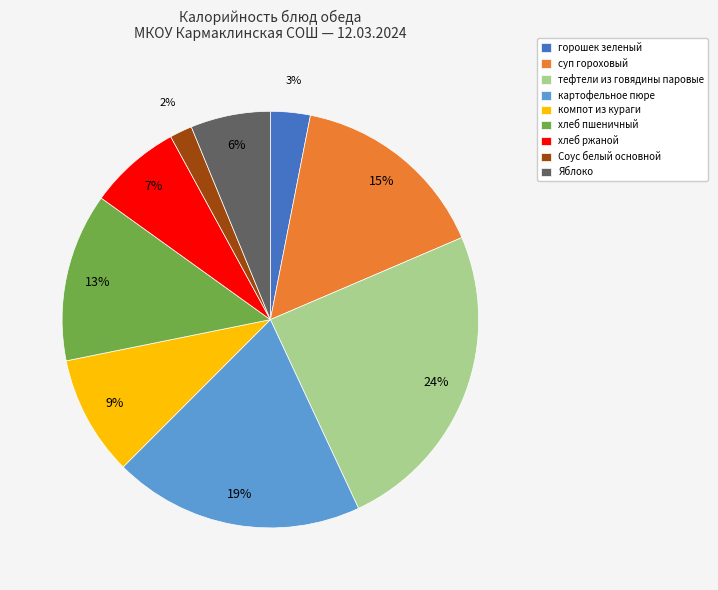

What is the ratio of the value at компот из кураги to the value at горошек зеленый?

3.0